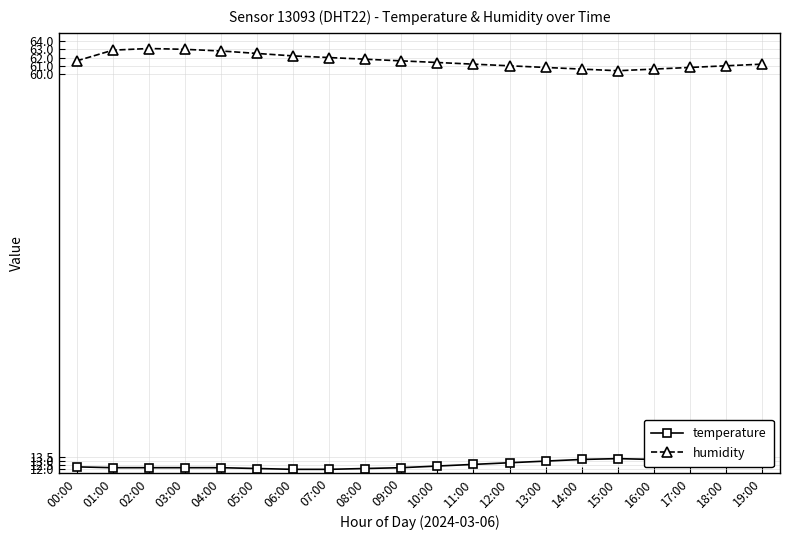

At how many categories does at least one series exceed 39?

20